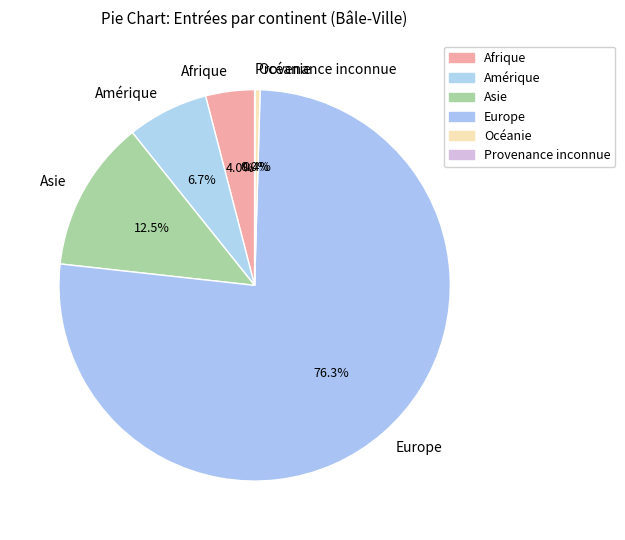

To the nearest percent, what percentage of the pie is Europe?

76%